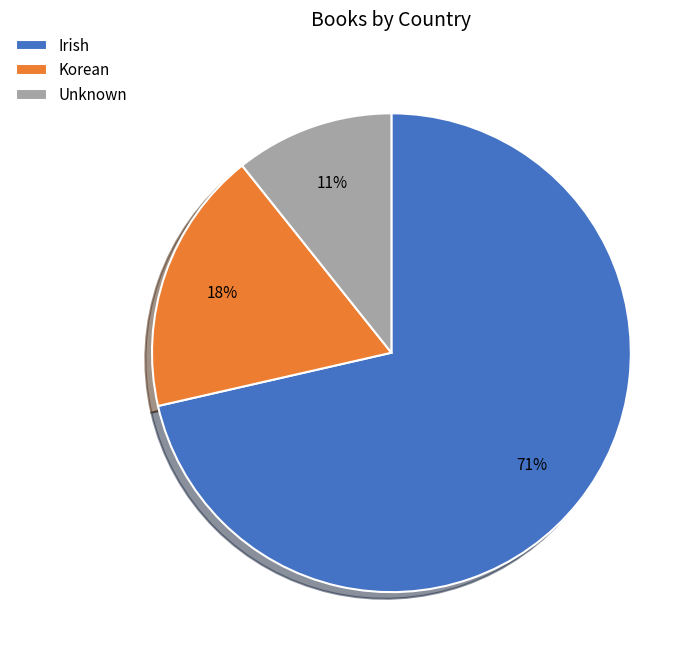

What is the majority slice?

Irish